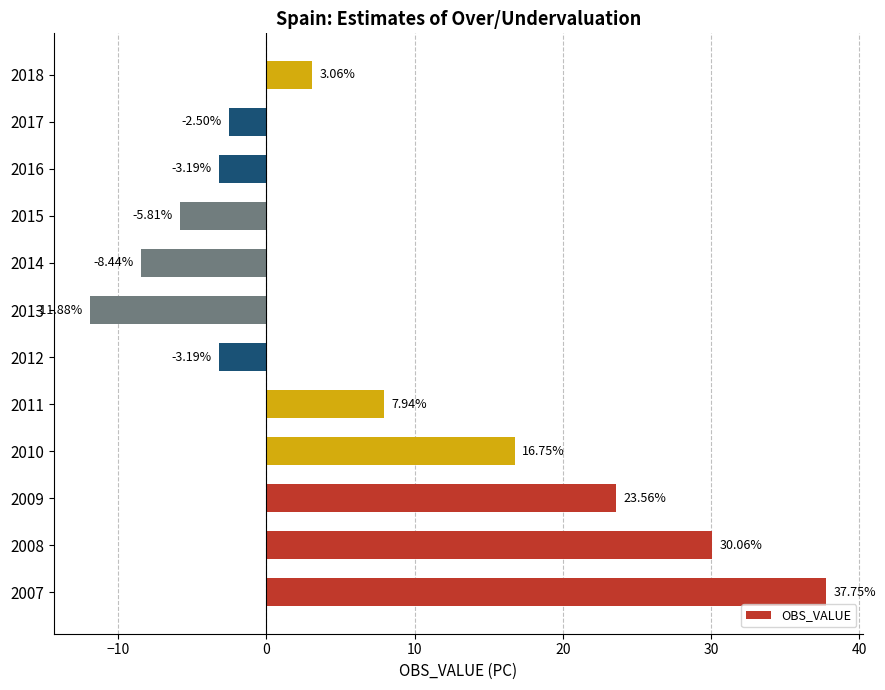

What is the difference between the values at 2011 and 2018?

4.9